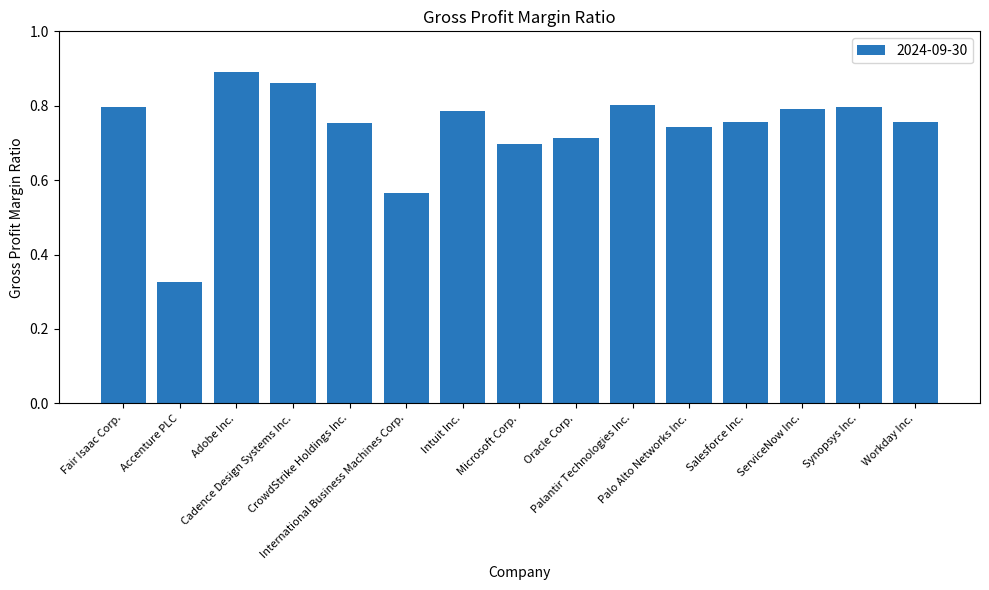

Count the values in the range 0 to 1.

15